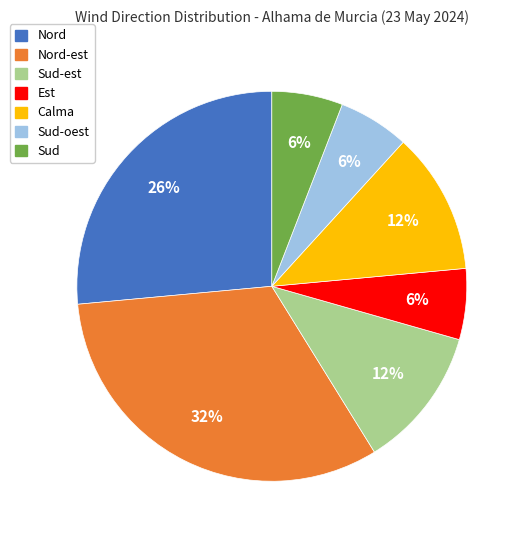

Count the number of slices in the pie.

7